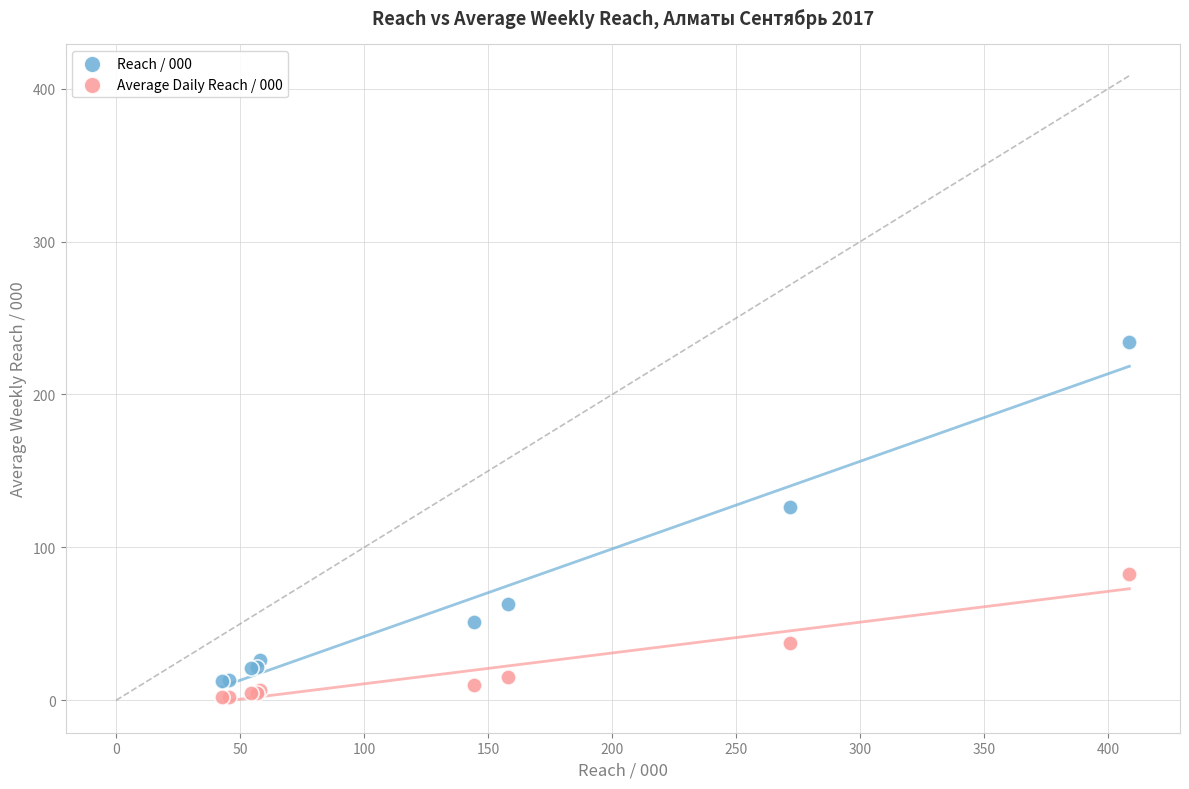

Across all series, what Y value is closest to 117?

126.5